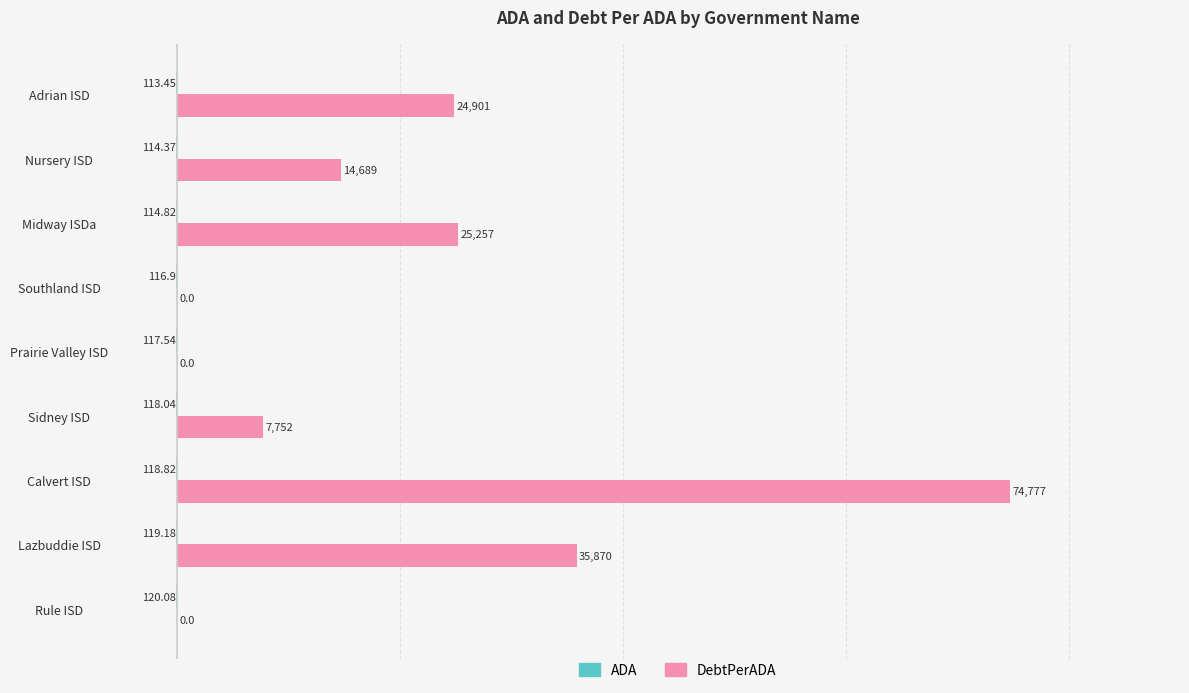

Which category has the highest value across all series?

Calvert ISD